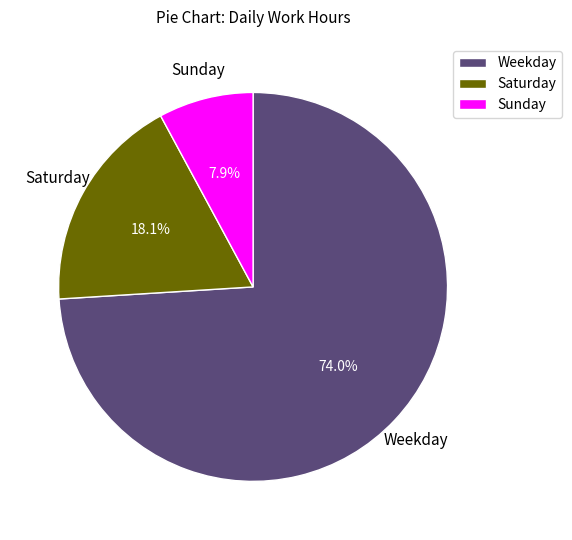

What portion of the pie excludes Saturday?

81.9%